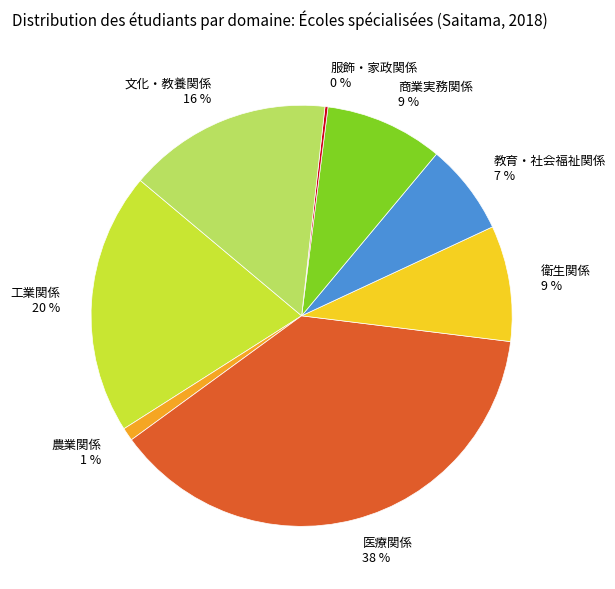

Is the sum of 衛生関係 9 % and 商業実務関係 9 % greater than half?

No